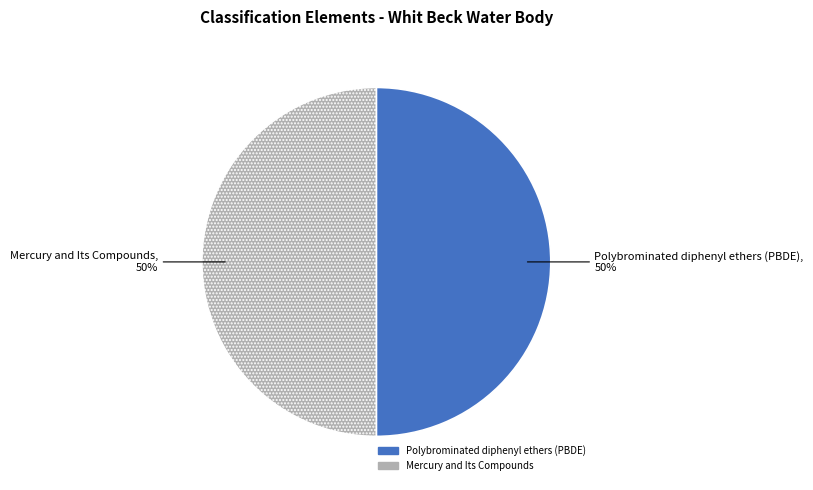

Is the sum of Mercury and Its Compounds and Polybrominated diphenyl ethers (PBDE) greater than half?

Yes